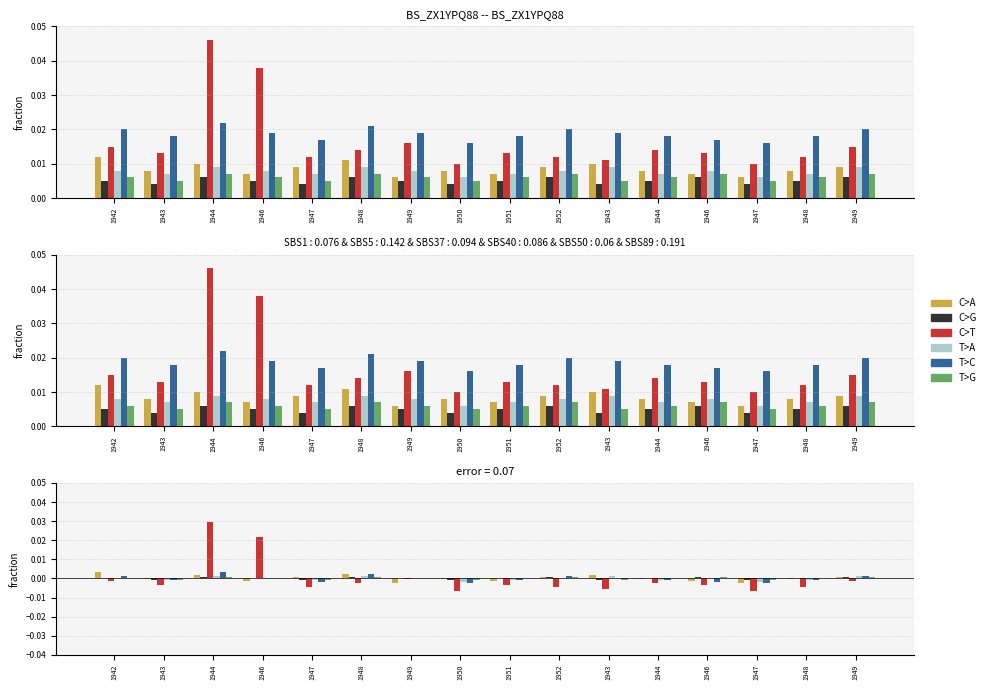

True or false: C>A has a value of 0.0 at 1949.

True